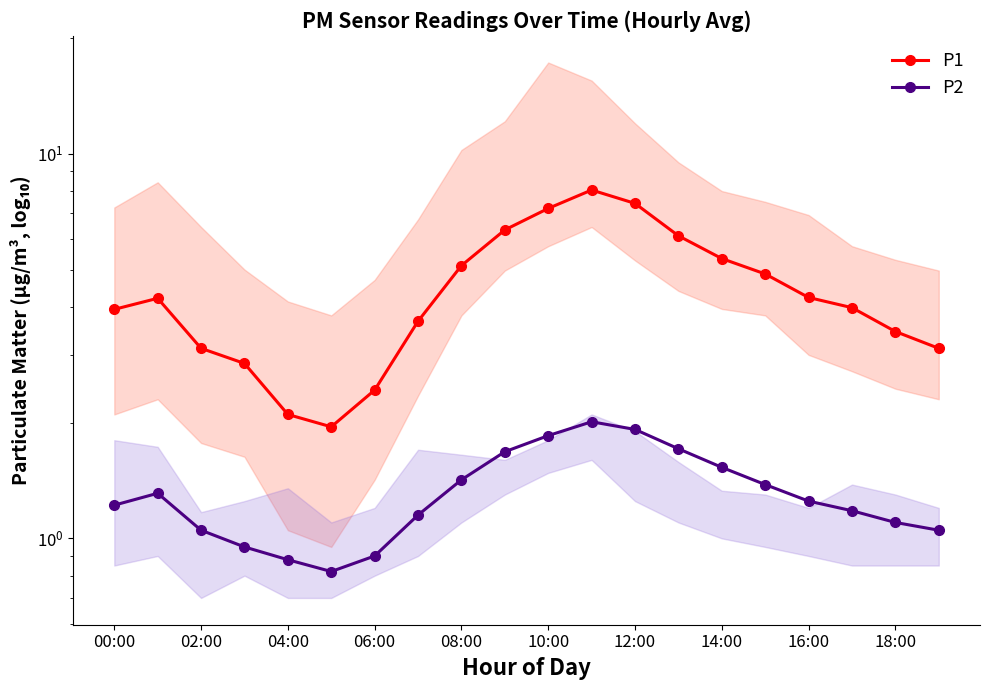

Which label corresponds to the largest value in the chart?

11